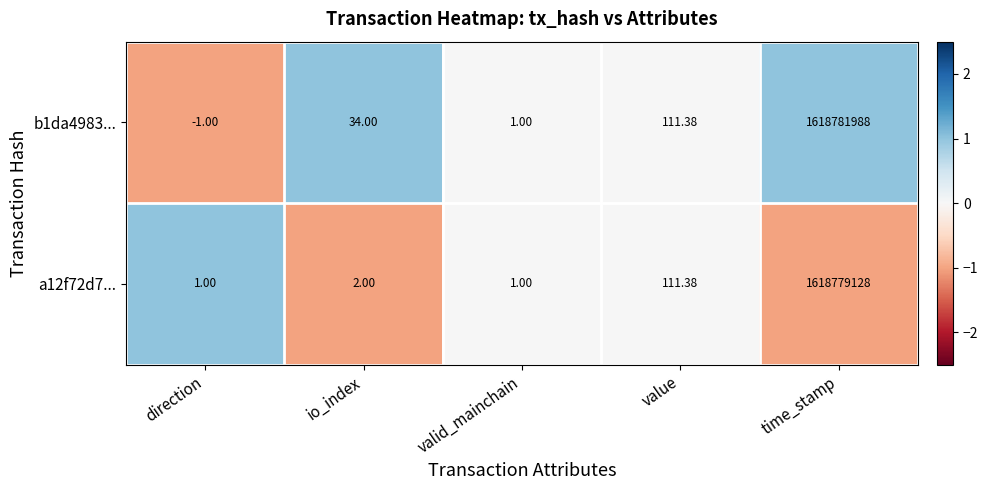

What is the spread (max minus min) of values at time_stamp?

2860.0